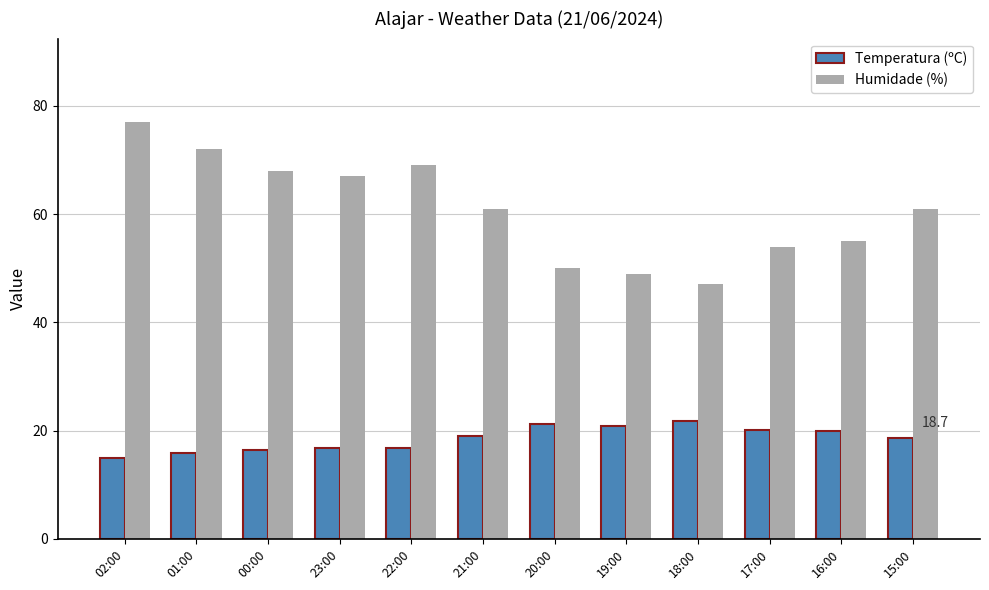

Which series has the largest total across all categories?

Humidade (%)